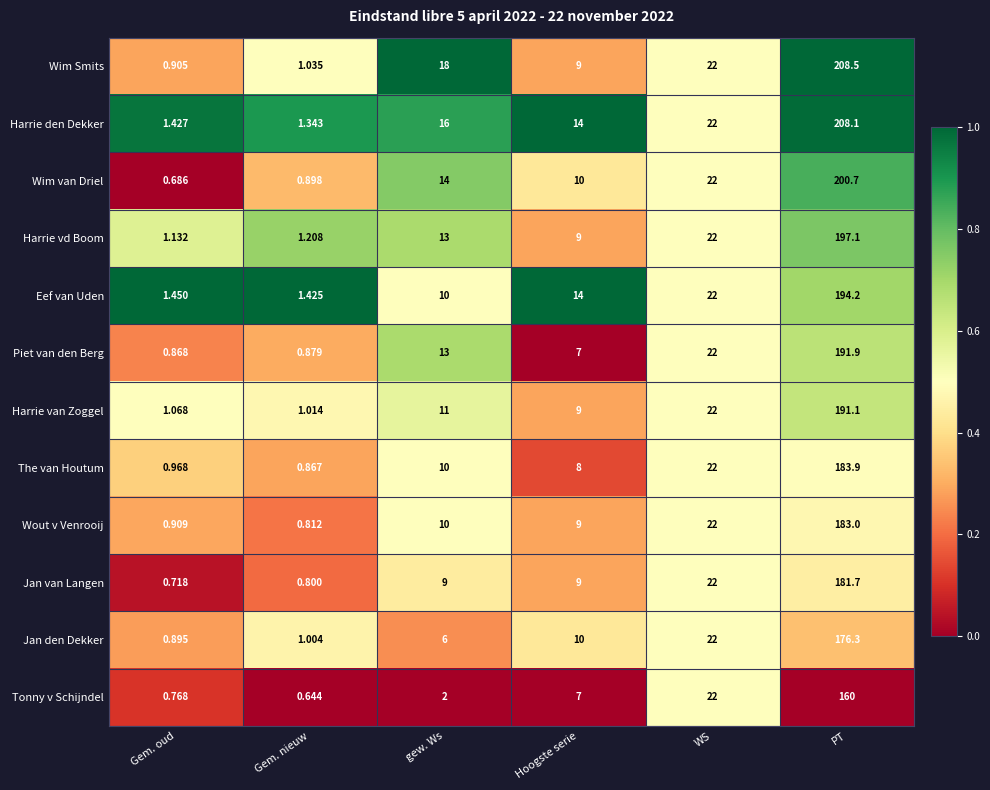

Where is Eef van Uden nearest to the value 97?

WS